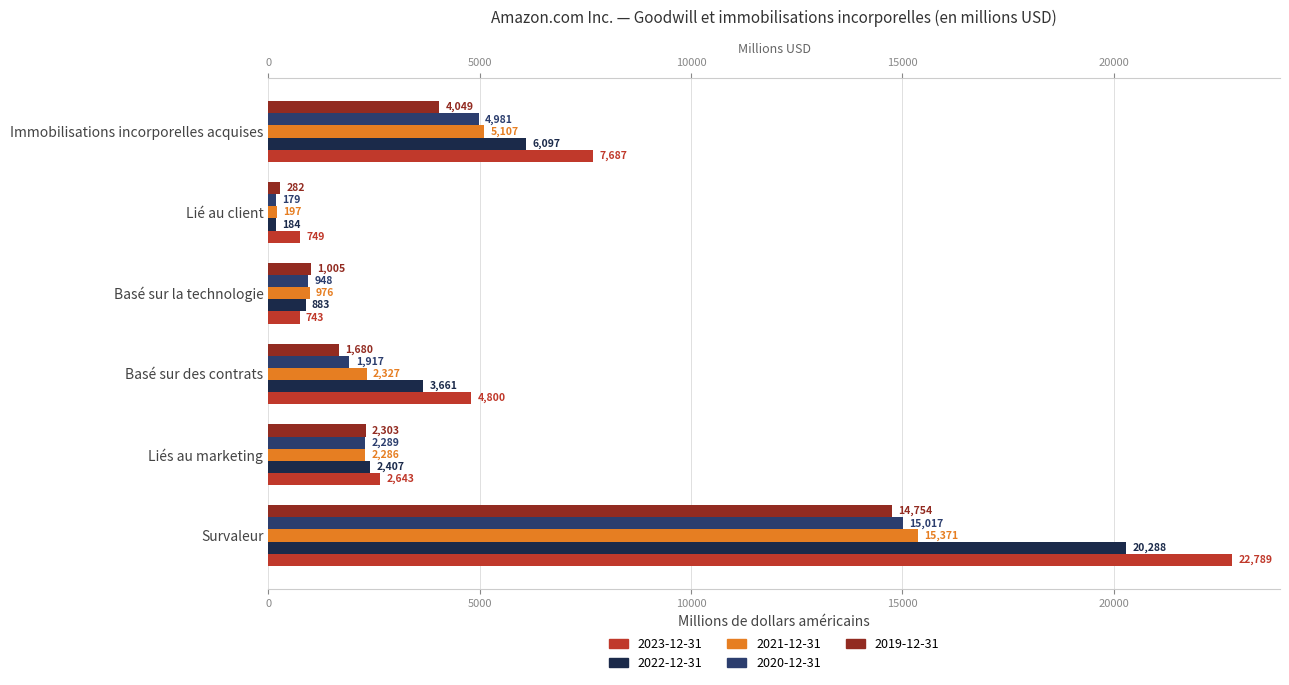

Does the chart contain stacked bars?

No